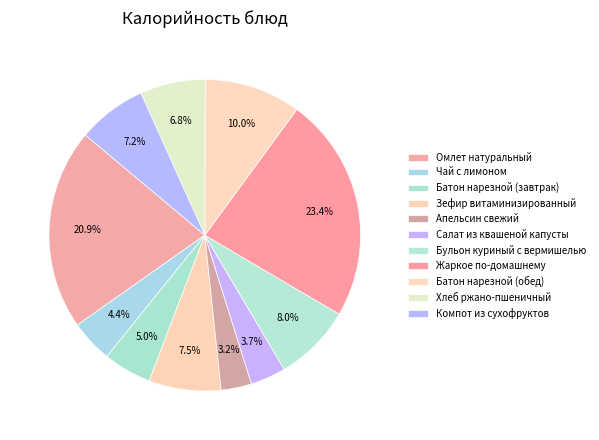

How many segments does this pie chart have?

11